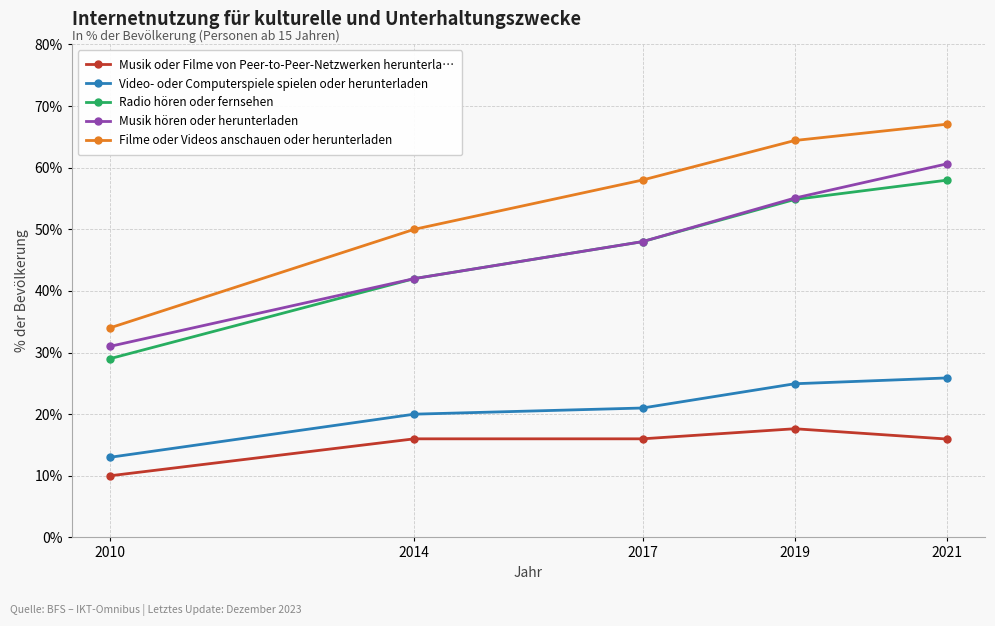

The Musik hören oder herunterladen series shows 67.7 at 2017. True or false?

False